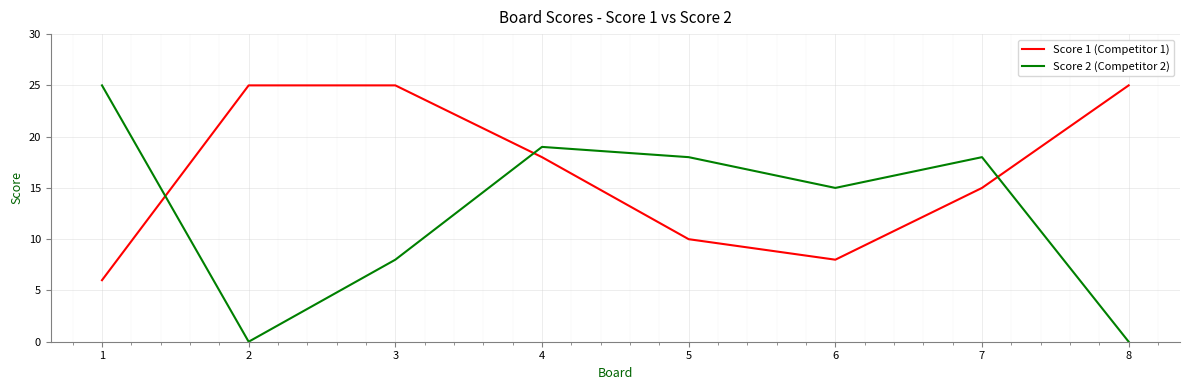

How many series are shown in this chart?

2